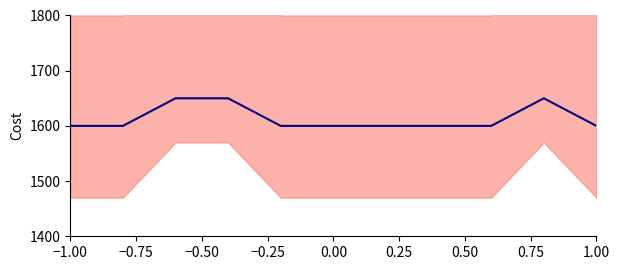

The chart shows a value of 2199 at 1.00. True or false?

False